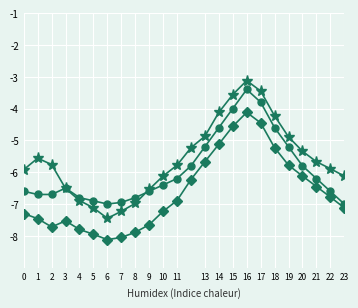

What is the minimum value shown in the chart?

-8.1